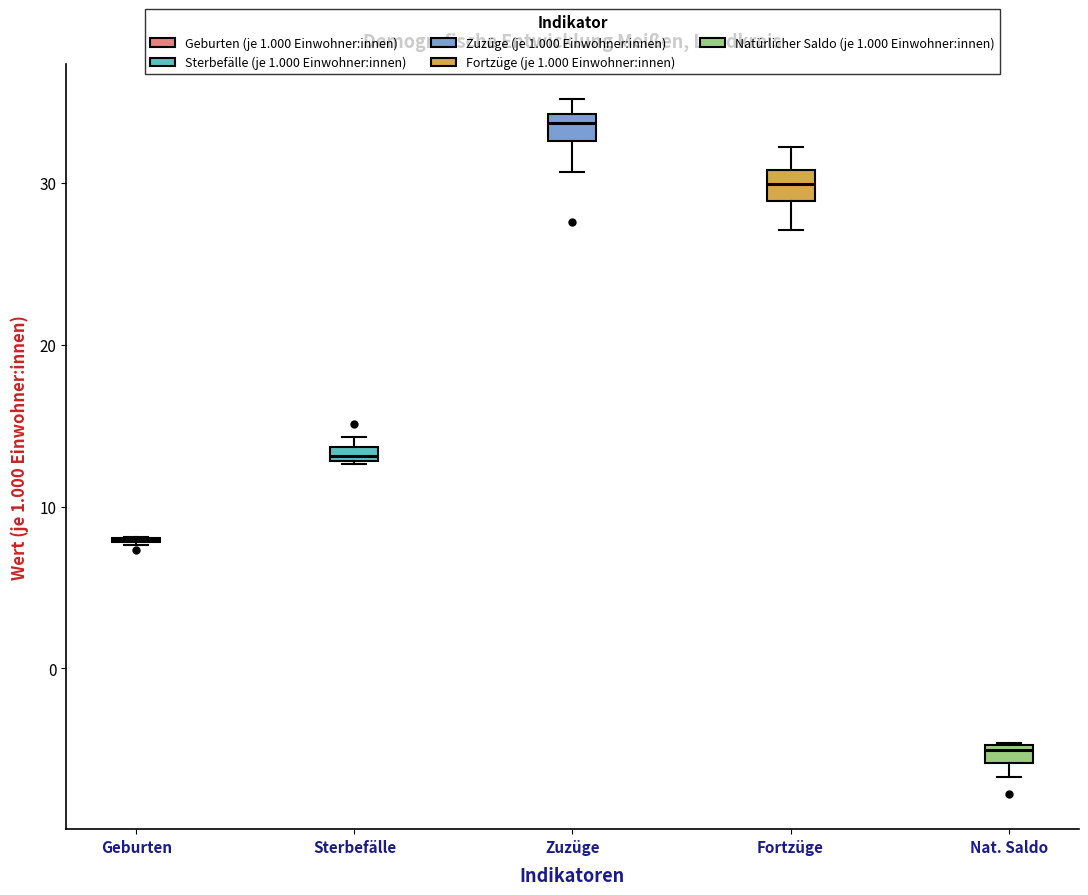

Where does the median line of the box for Fortzüge sit on the y-axis? The values are not printed on the chart, so give them approximately, as read against the axis.

30